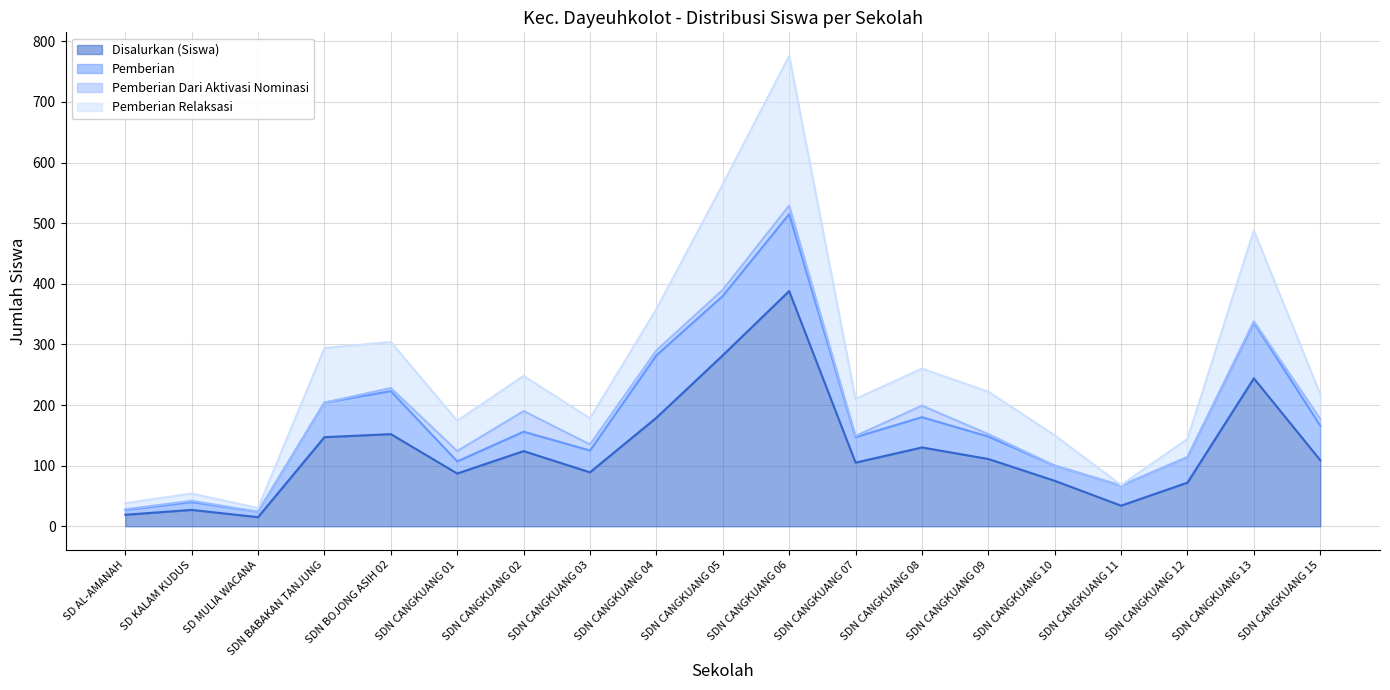

True or false: Pemberian Relaksasi has a value of 106 at SDN CANGKUANG 11.

False